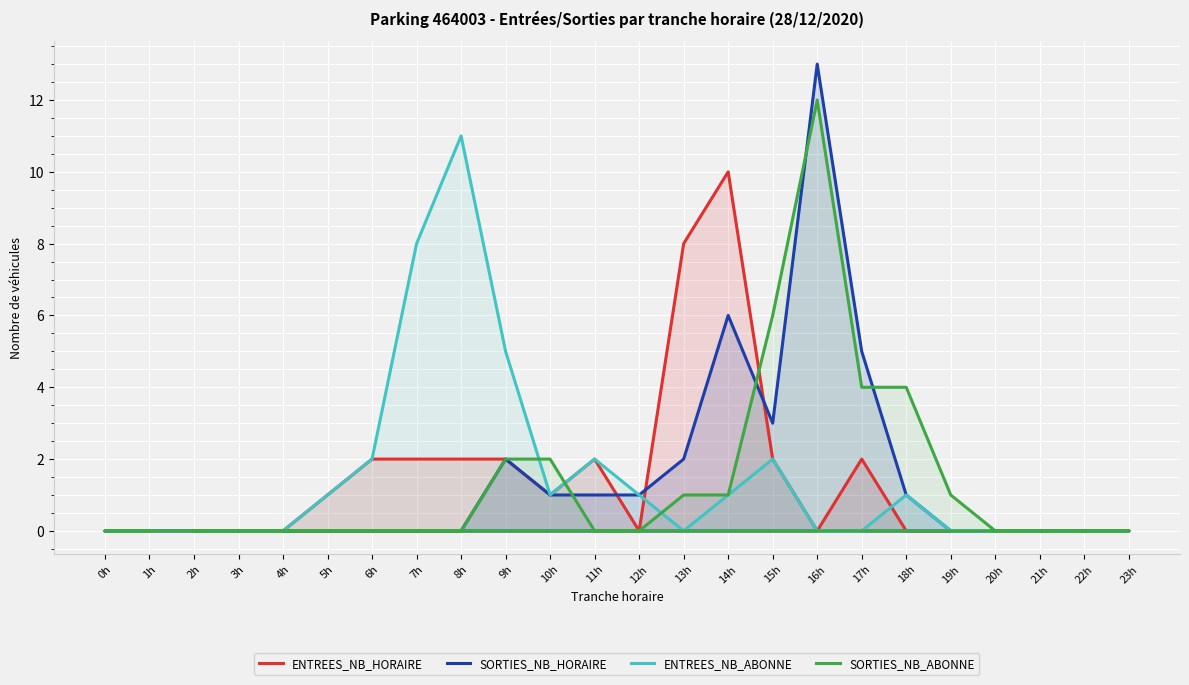

True or false: SORTIES_NB_ABONNE has more than 0 interior local peaks.

True